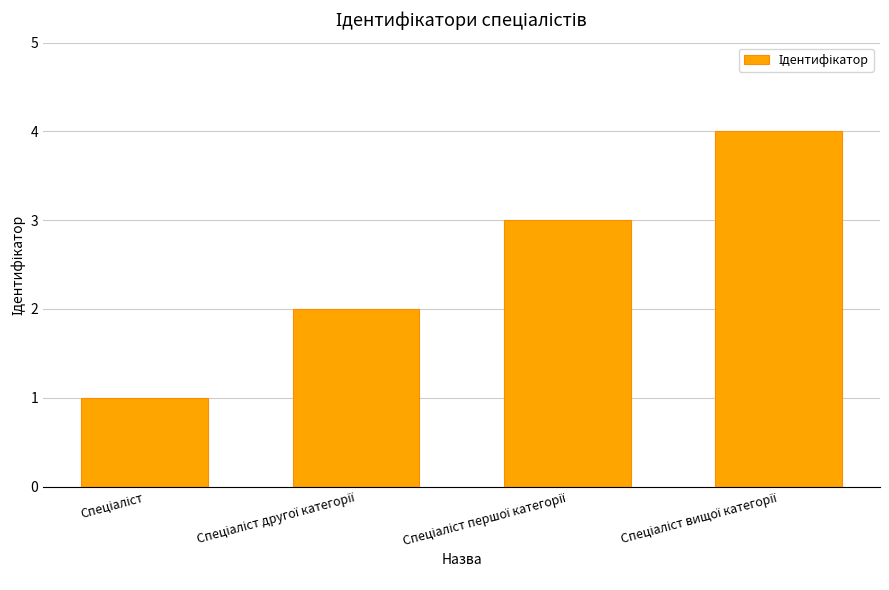

Reading left to right, what are all the values shown in this chart?

1	2	3	4